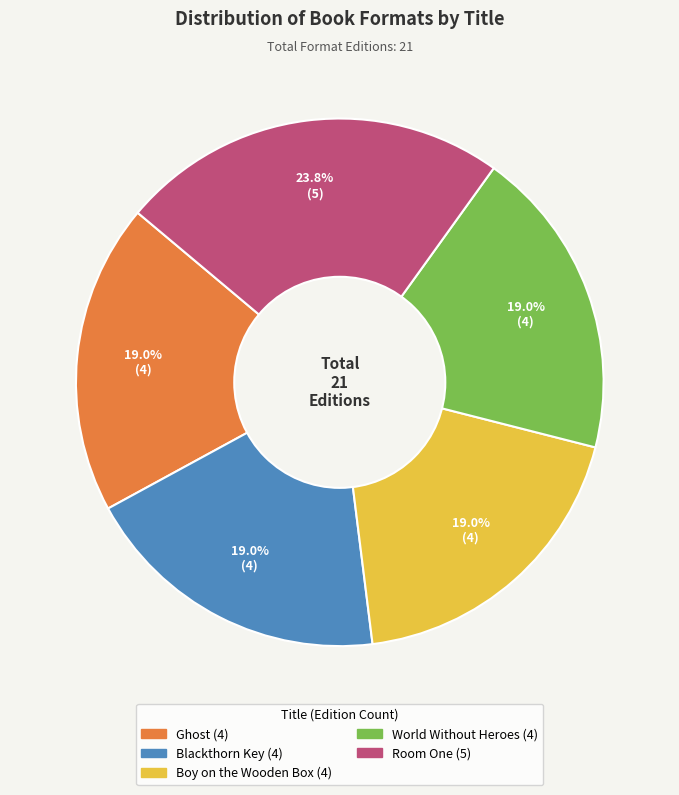

To the nearest percent, what percentage of the pie is Room One?

24%